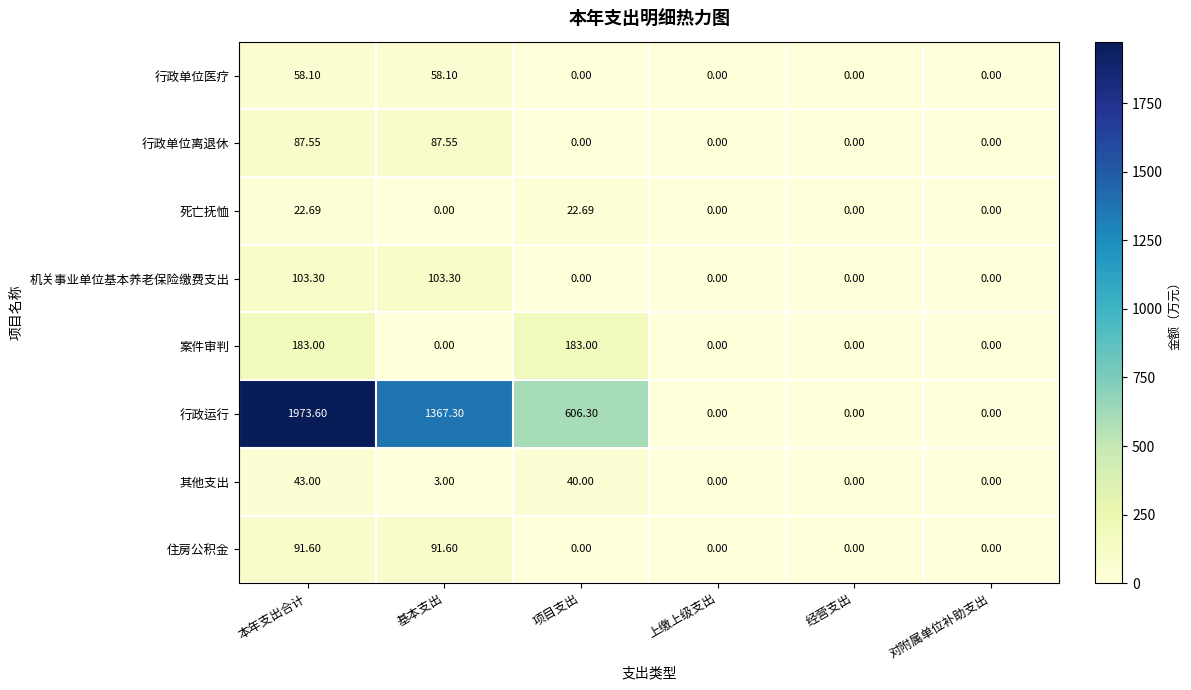

At which label is 其他支出 closest to 21?

基本支出